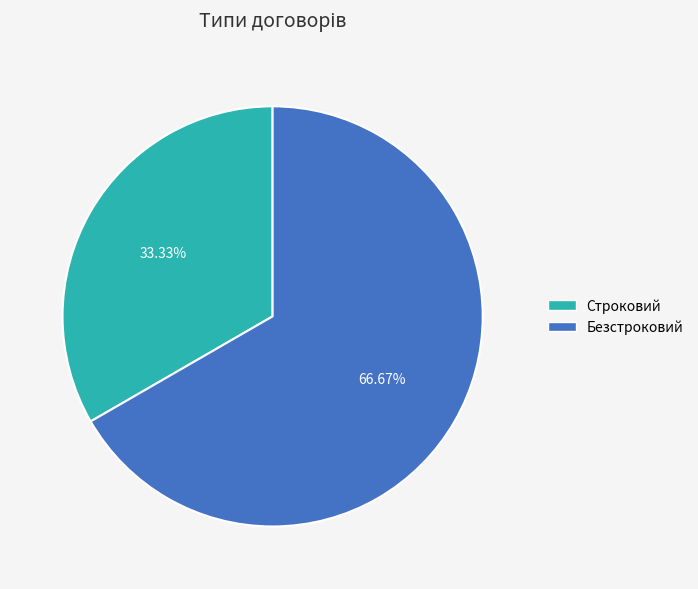

Is it true that Безстроковий is 67% of the pie?

True